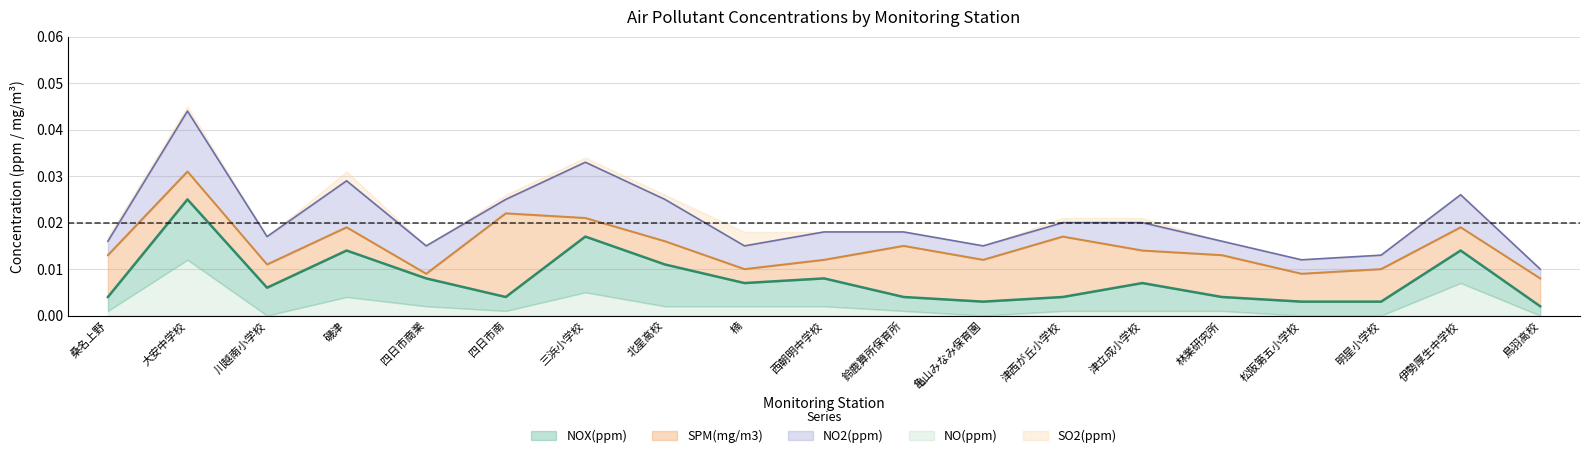

What are all the series names shown in the legend?

NOX, SPM, NO2, NO, SO2